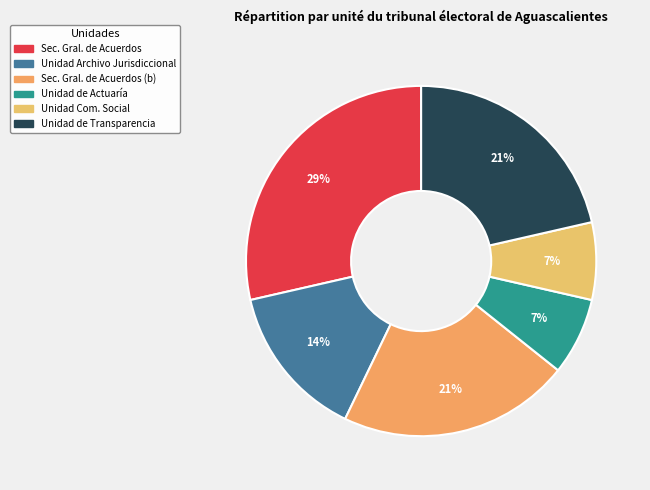

How many segments does this pie chart have?

6